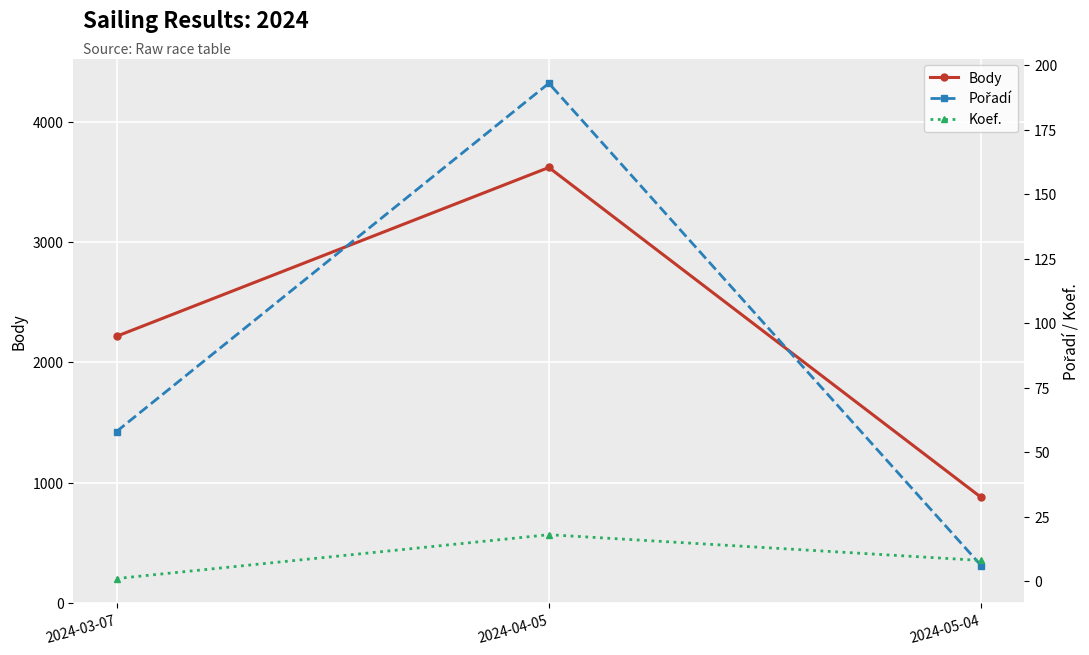

What is the minimum value for Pořadí?

6